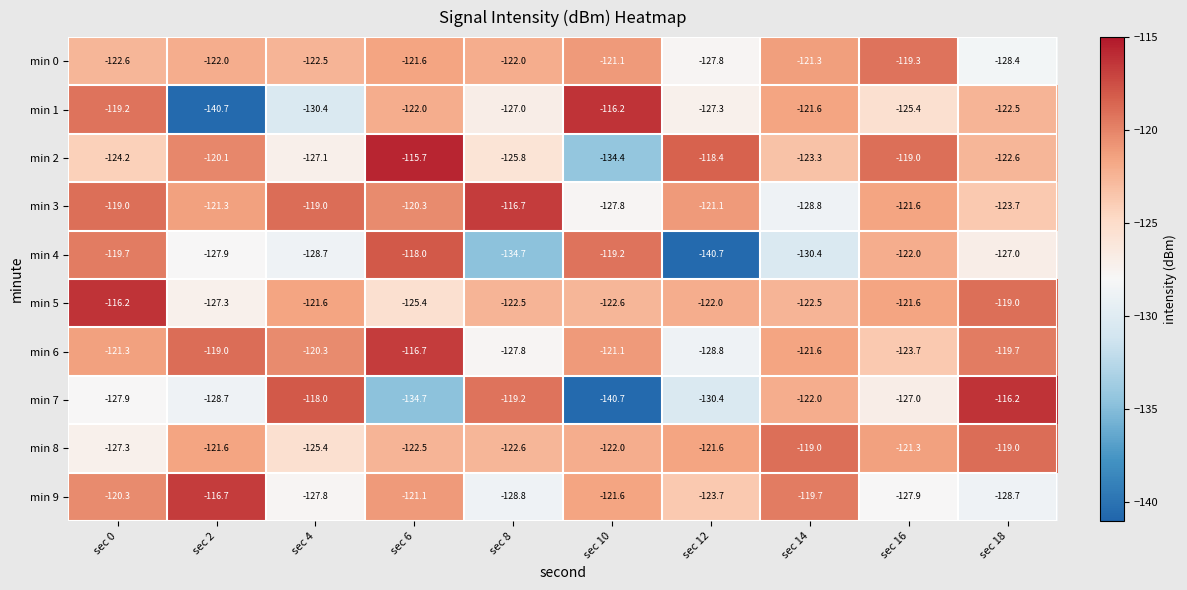

What is the maximum value for min 4?

-118.0